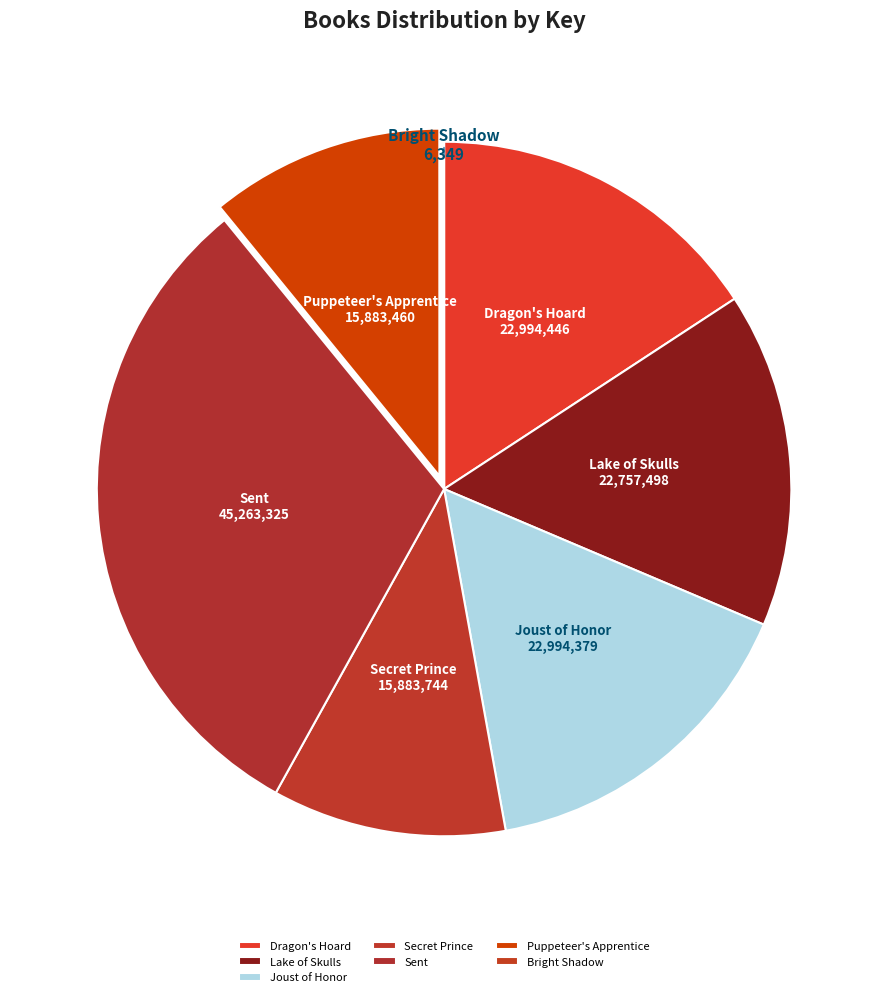

Is it true that Joust of Honor is 28% of the pie?

False